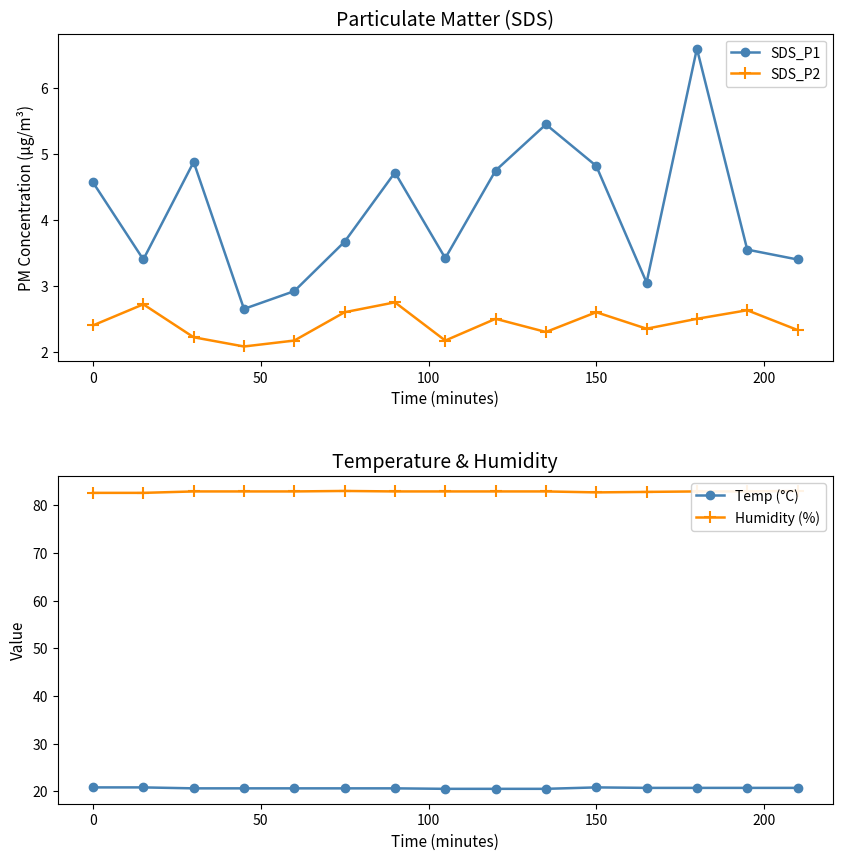

The value of Temp (°C) at 150 is 36.2. True or false?

False